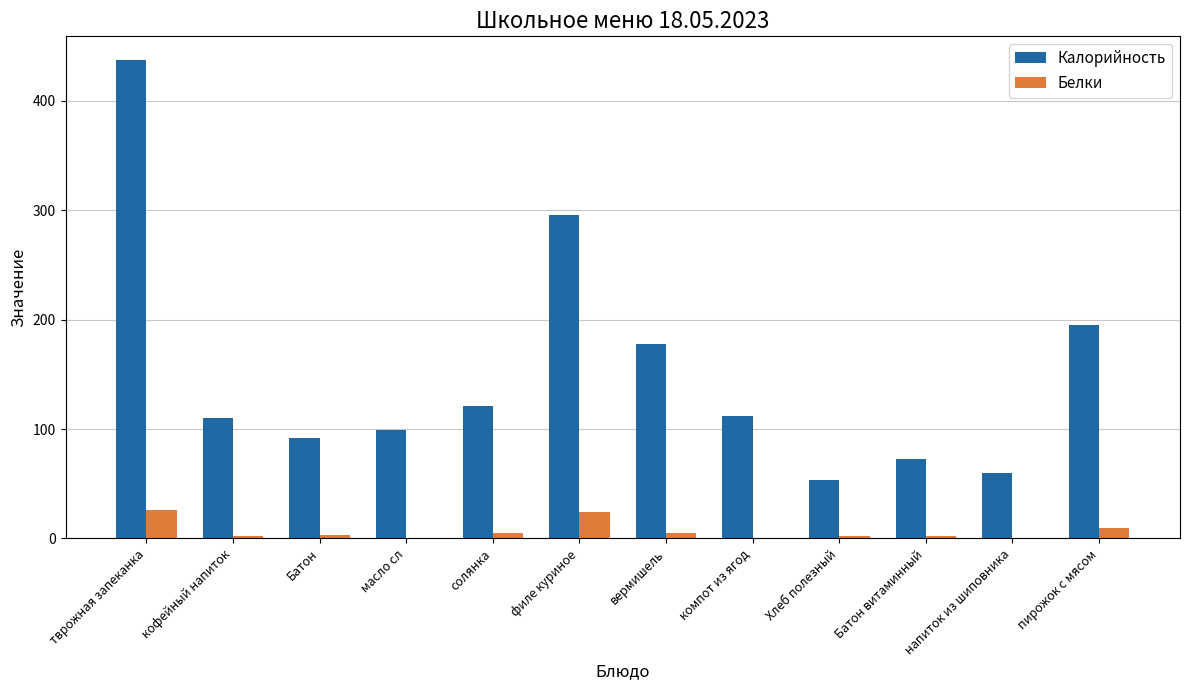

Is it true that Калорийность equals 121 at солянка?

True